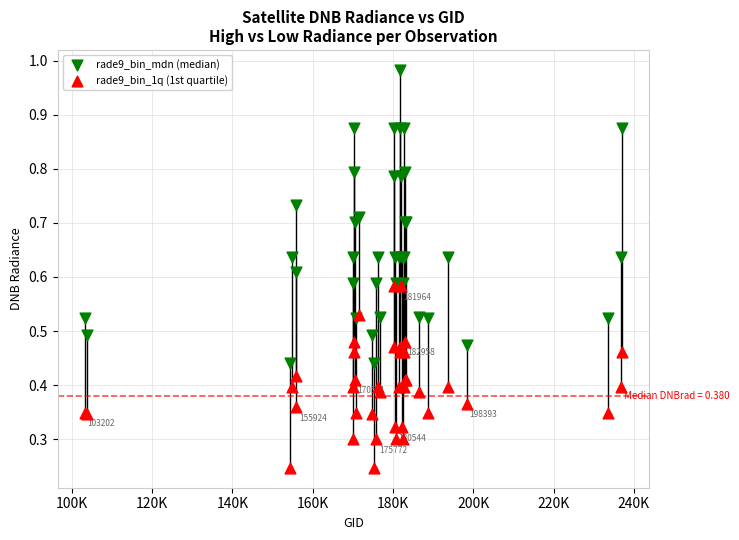

Which series has the largest Y range (max minus min)?

rade9_bin_mdn (median)